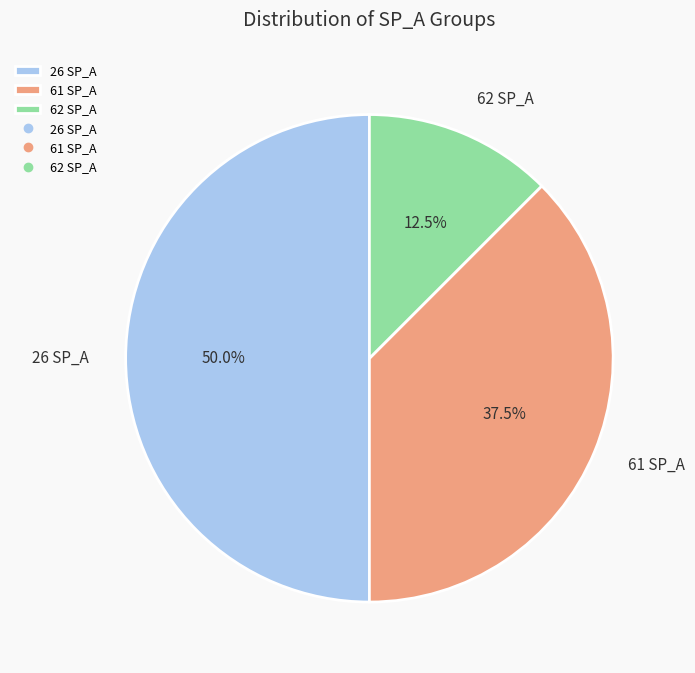

How many slices are in this pie chart?

3